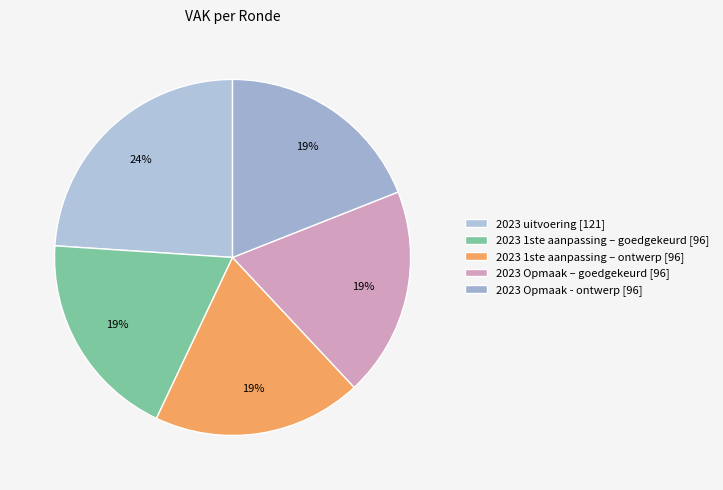

Is 2023 uitvoering the majority of the pie?

No